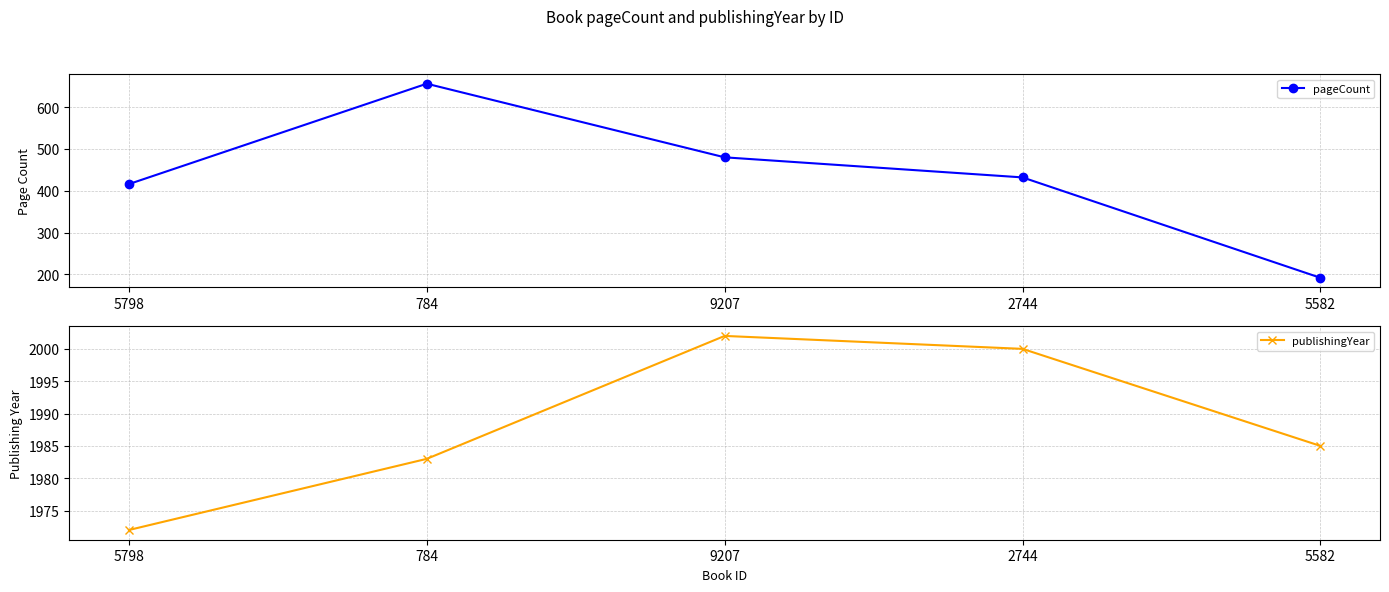

What is the approximate value of publishingYear at 5582, to the nearest 5?

1985